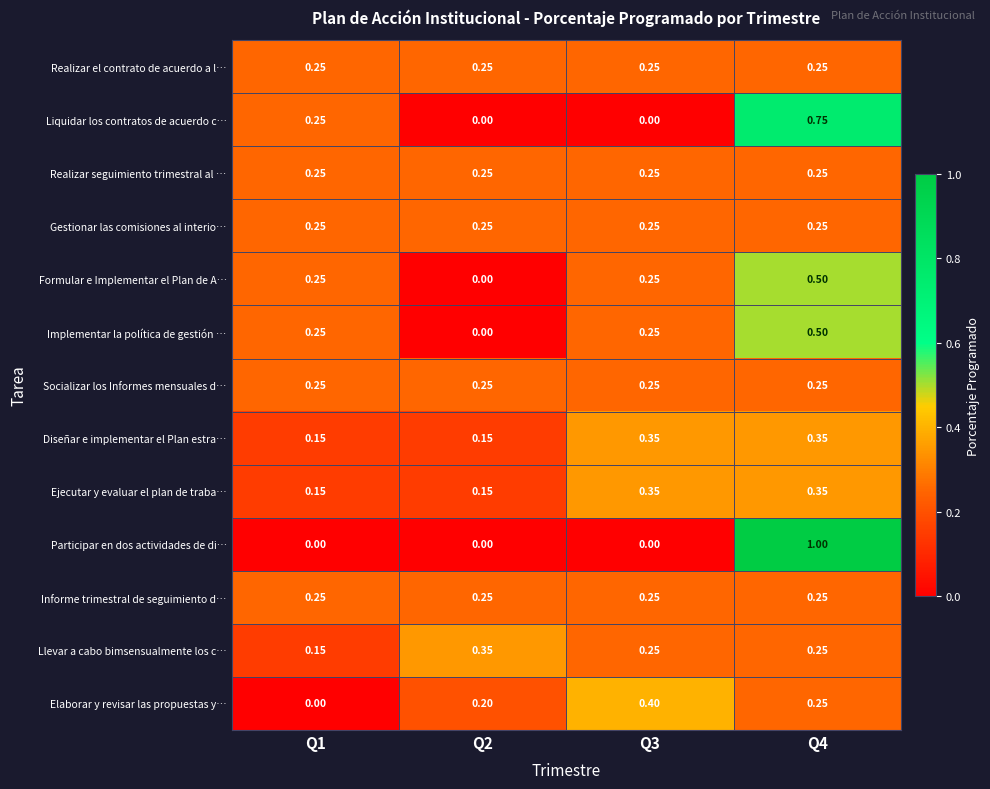

Which series changed the most between Q2 and Q4?

Participar en dos actividades de di…